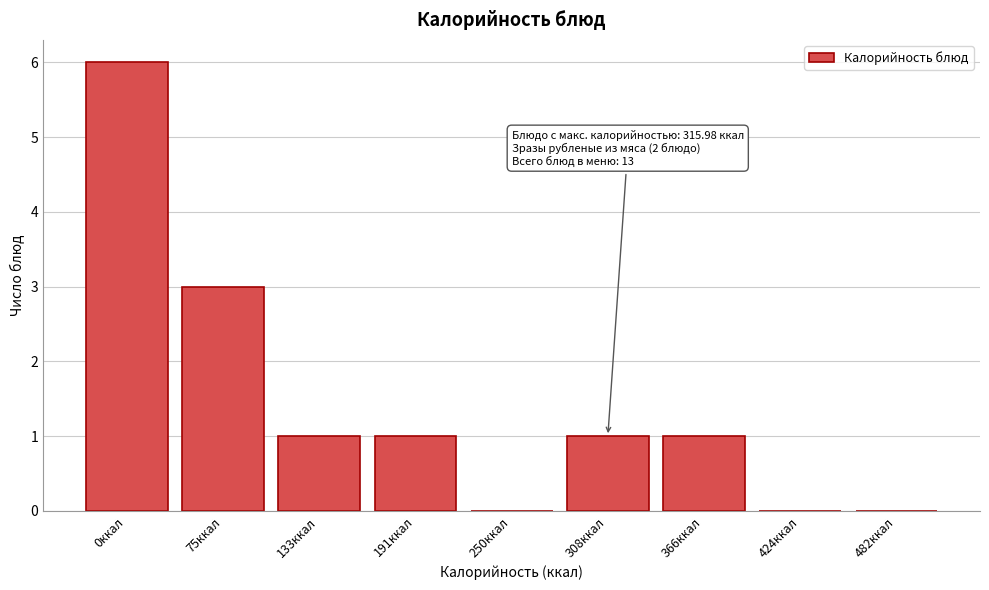

Reading left to right, transcribe all the data shown in this chart.

0ккал=6	75ккал=3	133ккал=1	191ккал=1	250ккал=0	308ккал=1	366ккал=1	424ккал=0	482ккал=0